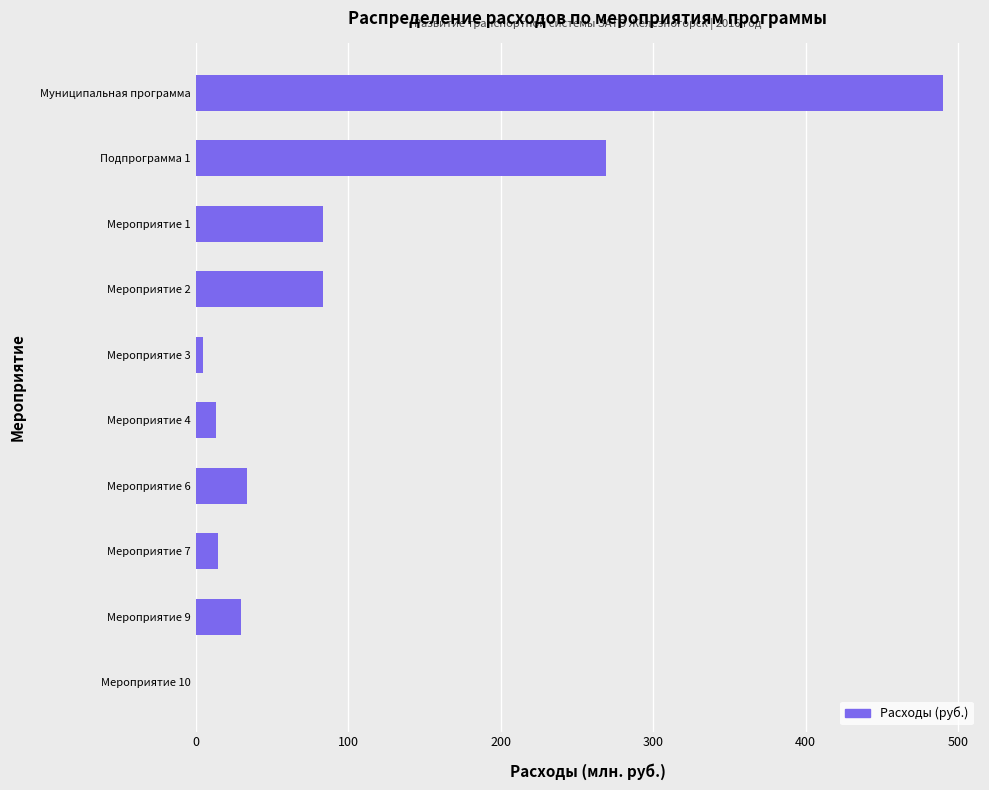

The value at Мероприятие 2 is 83.5. True or false?

True